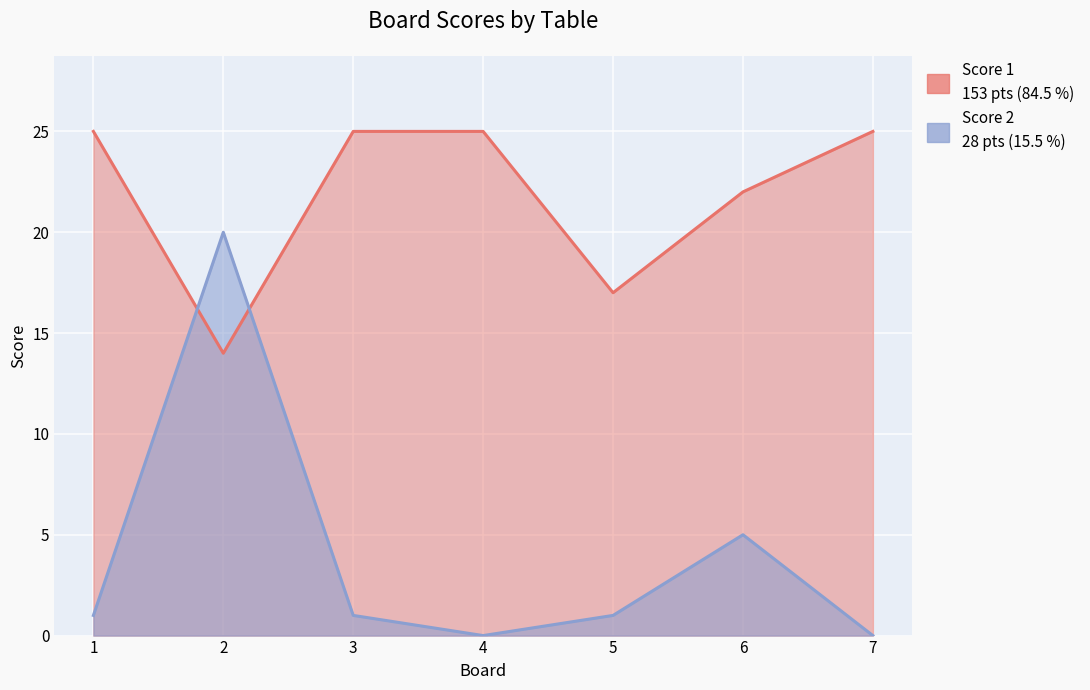

At which category is the sum across all series the highest?

2